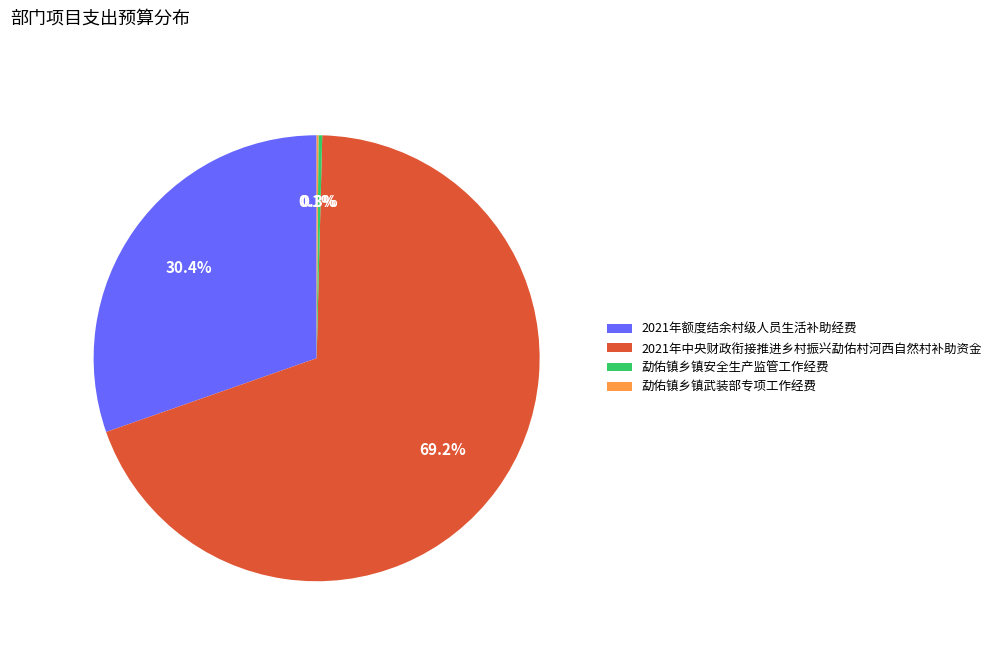

To the nearest percent, what portion does 2021年额度结余村级人员生活补助经费 represent?

30%